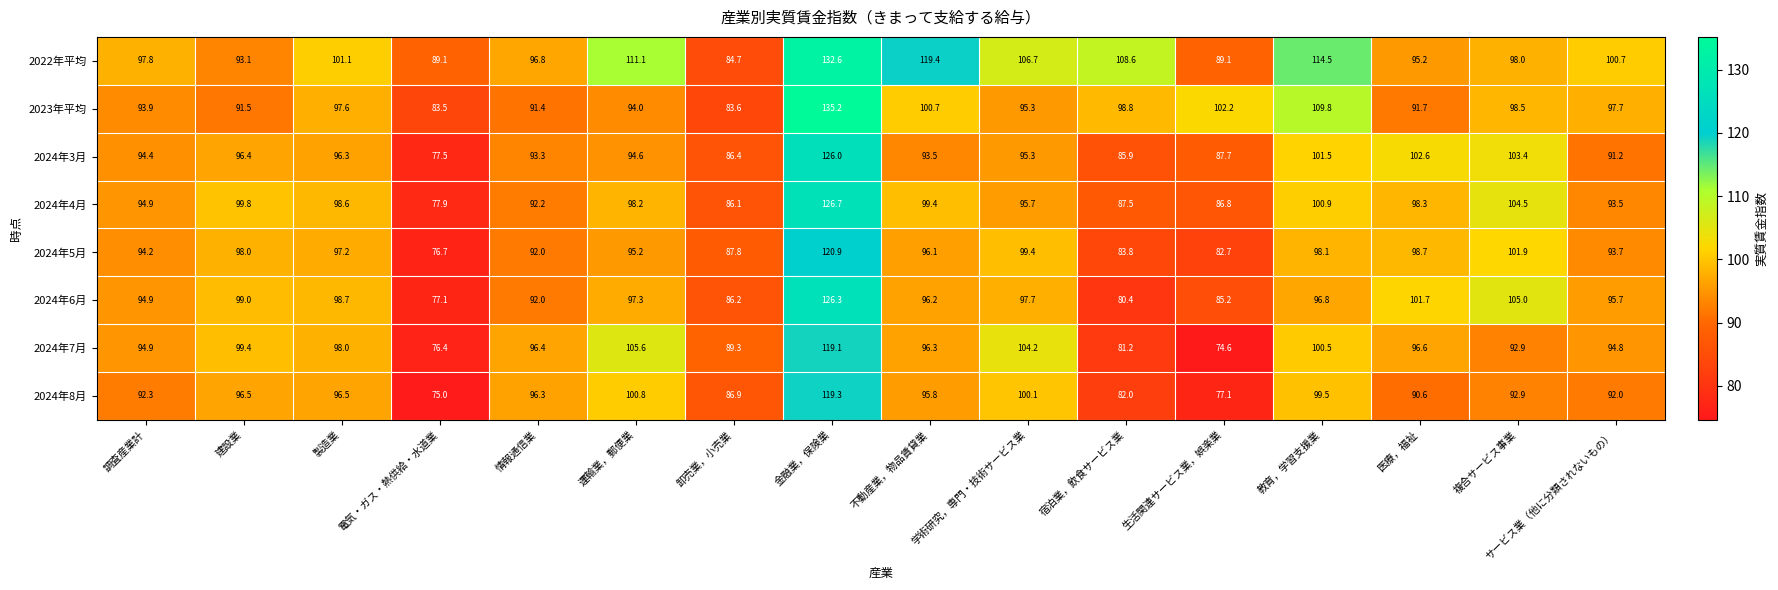

Which series has the widest spread of values?

2023年平均